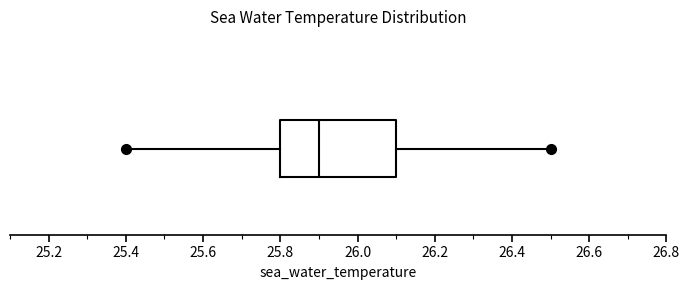

Where does the median line of the box sit on the x-axis? The values are not printed on the chart, so give them approximately, as read against the axis.

25.9